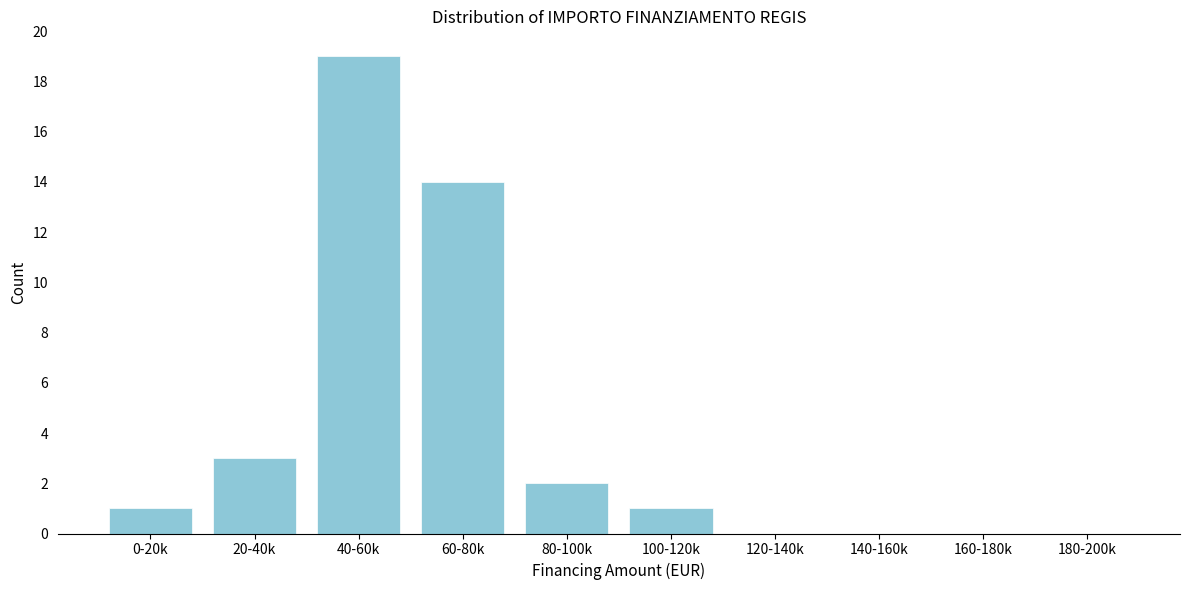

Reading left to right, extract all data points from this chart.

0-20k=1	20-40k=3	40-60k=19	60-80k=14	80-100k=2	100-120k=1	120-140k=0	140-160k=0	160-180k=0	180-200k=0